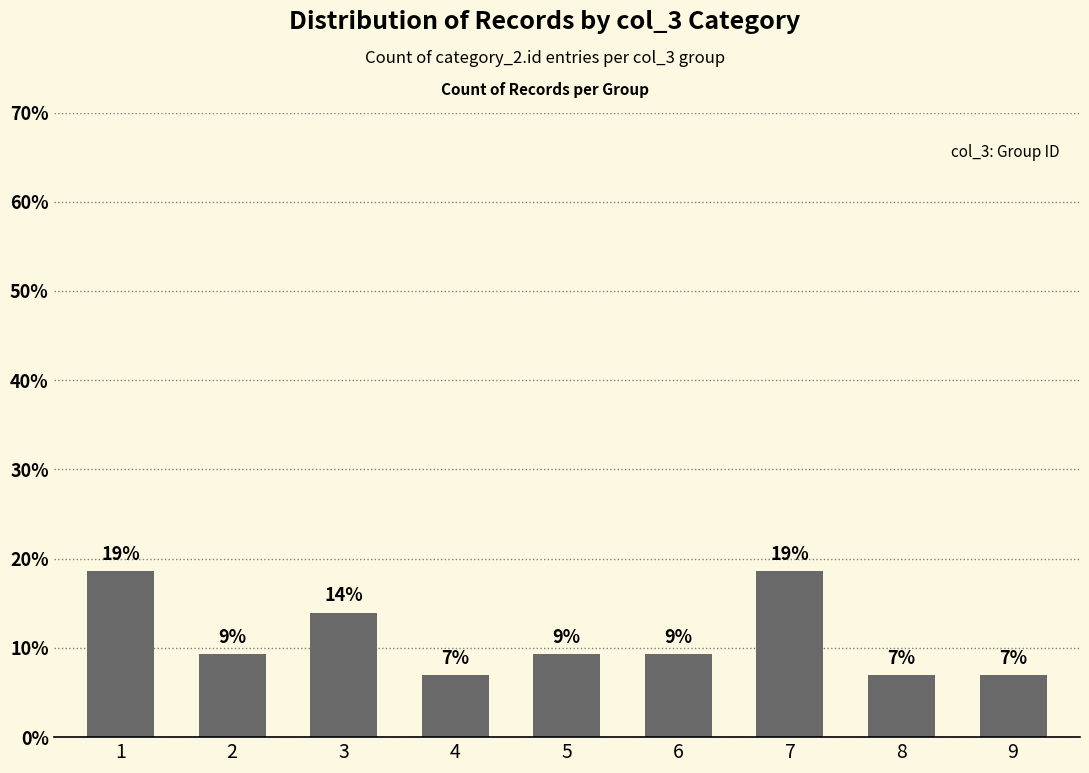

Reading right to left, list all the values displayed in this chart.

9=7.0	8=7.0	7=18.6	6=9.3	5=9.3	4=7.0	3=14.0	2=9.3	1=18.6